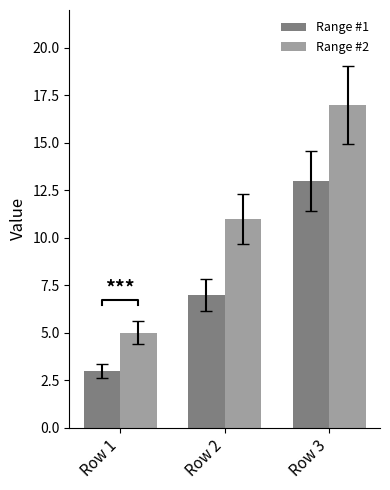

Rank the series at Row 2 from highest to lowest value.

Range #2, Range #1